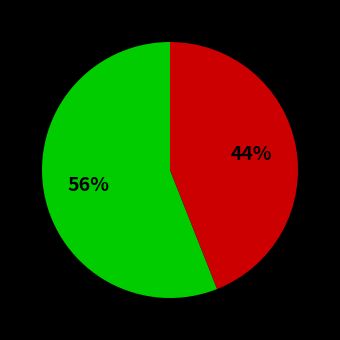

Is there a majority slice in this chart?

Yes